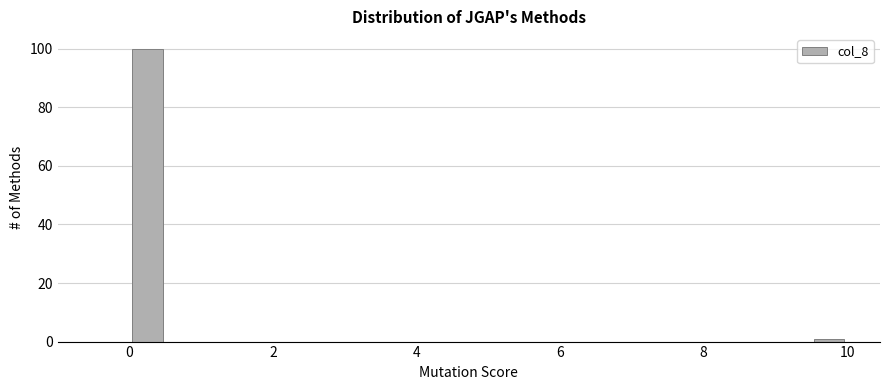

Read against the x-axis, roughly where is the centre of the tallest bar?

0.2